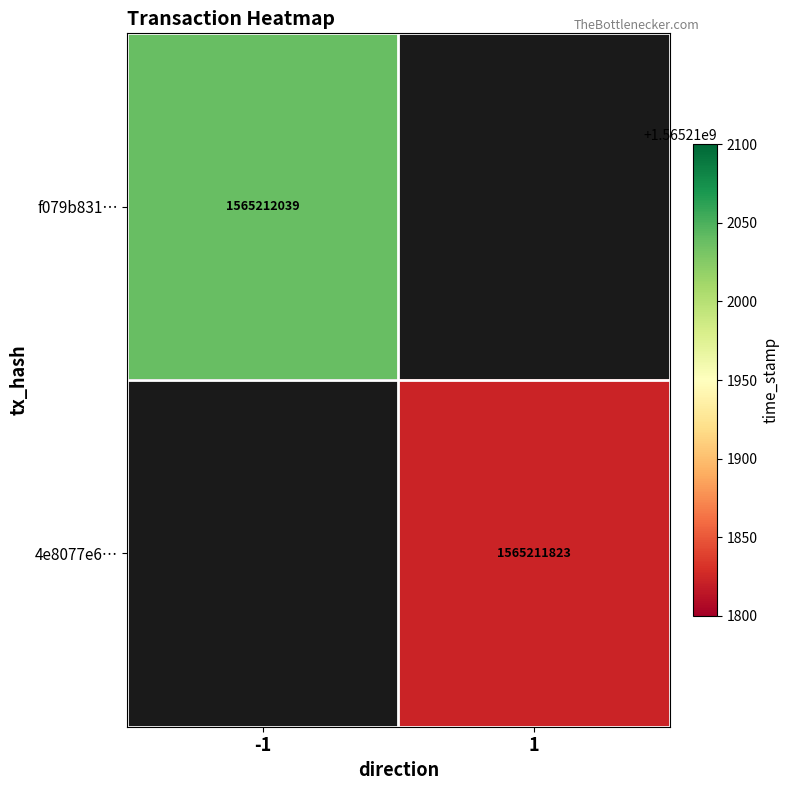

The 4e8077e647518b08e404a5f3cf0b6af468a09c2 series shows 737589105 at 1. True or false?

False